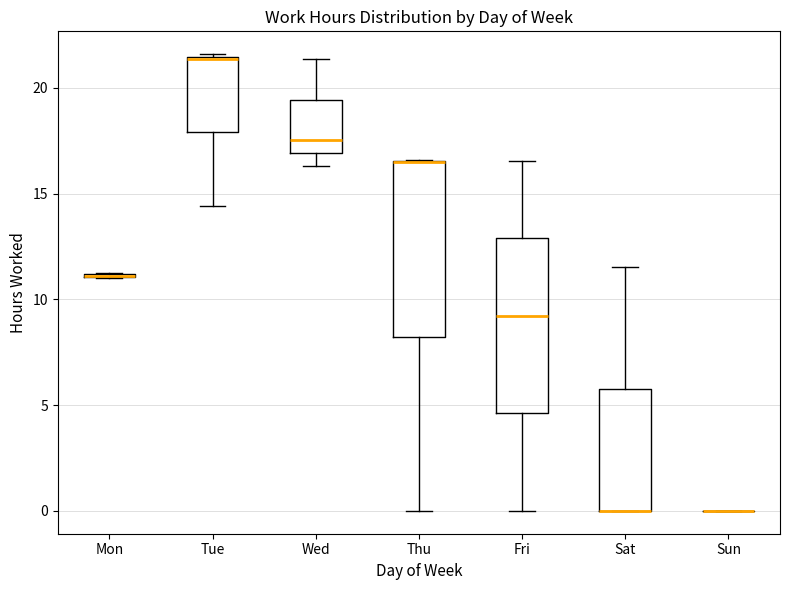

Reading left to right, transcribe this box plot: for each box, give where its median line is, the range the box spans, and where its two whiskers end, as read against the y-axis. The values are not printed on the chart, so give them approximately, as read against the axis.

Mon: box collapsed to a line at 11.0, whiskers 11.0 to 11.5
Tue: median 21.5, box 18.0 to 21.5, whiskers 14.5 to 21.5
Wed: median 17.5, box 17.0 to 19.5, whiskers 16.5 to 21.5
Thu: median 16.5 (drawn on the box's upper edge), box 8.0 to 16.5, whiskers 0.0 to 16.5
Fri: median 9.0, box 4.5 to 13.0, whiskers 0.0 to 16.5
Sat: median 0.0 (drawn on the box's lower edge), box 0.0 to 6.0, whiskers 0.0 to 11.5
Sun: box collapsed to a line at 0.0, whiskers 0.0 to 0.0